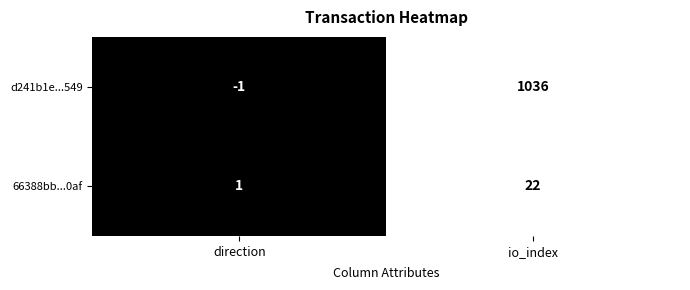

Between direction and io_index, which series saw the biggest shift?

d241b1e...549